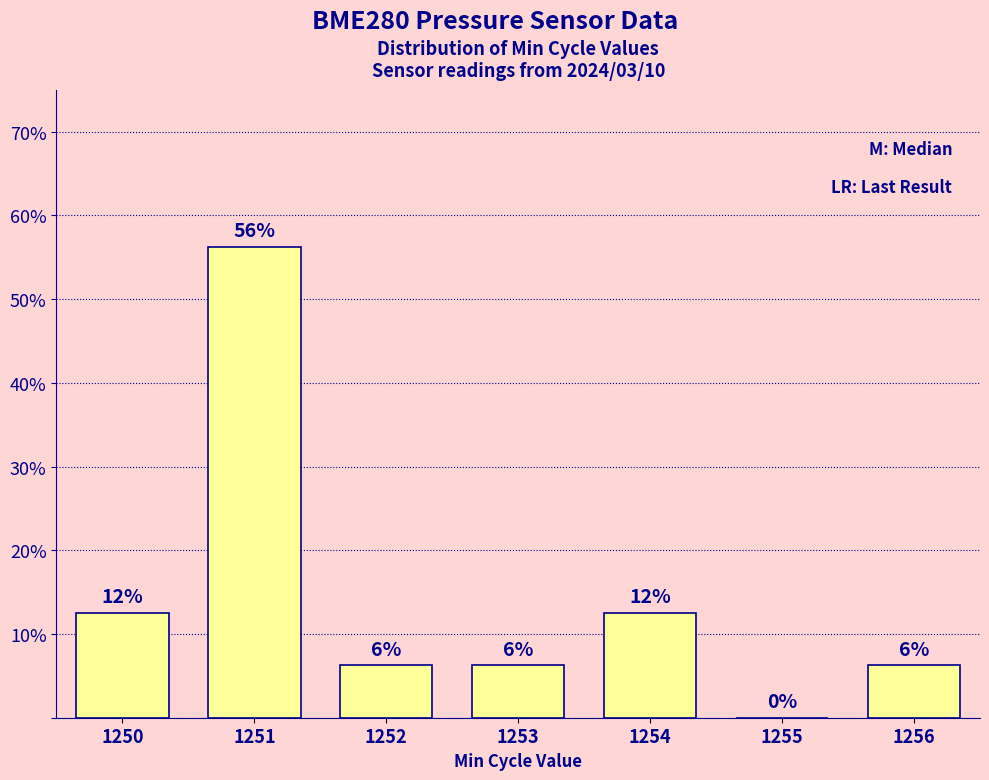

Are the bars horizontal?

No